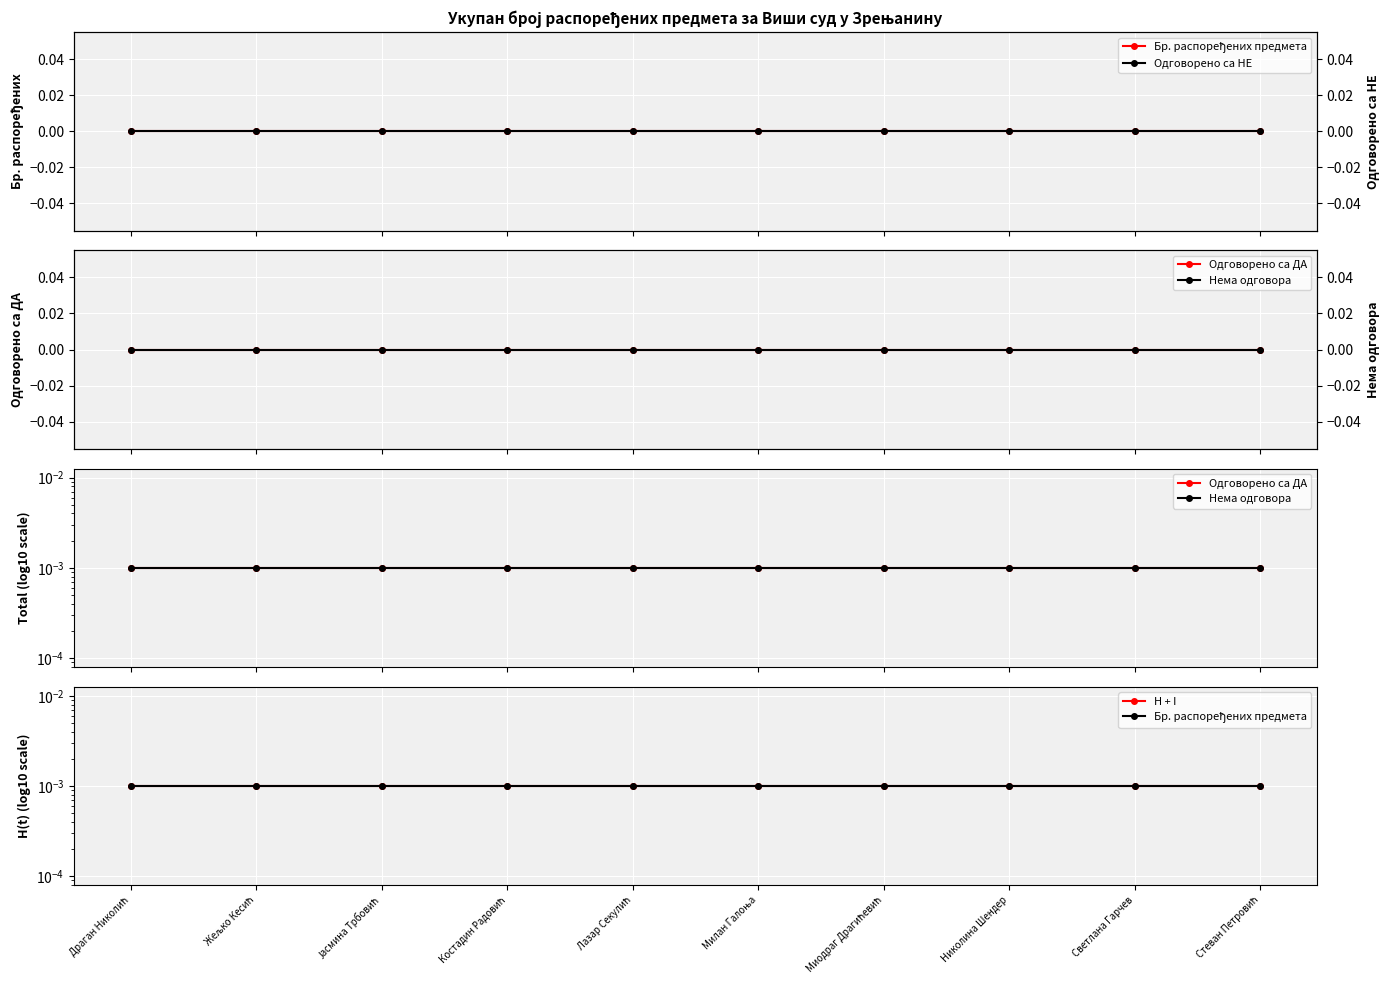

True or false: H + I has more than 0 interior local peaks.

False